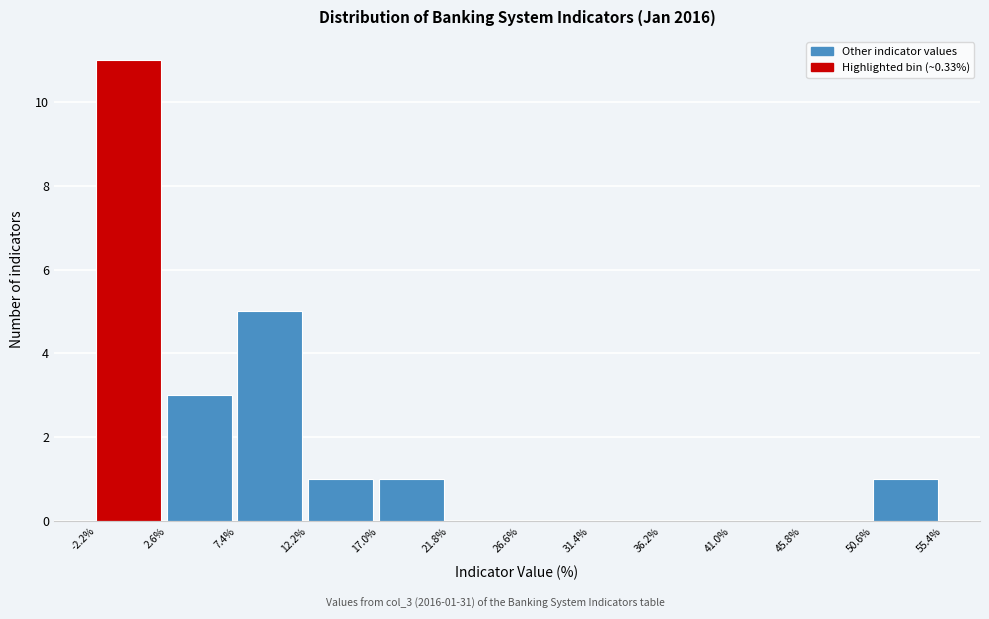

Which range on the x-axis has the tallest bar?

-2.2% to 2.6%